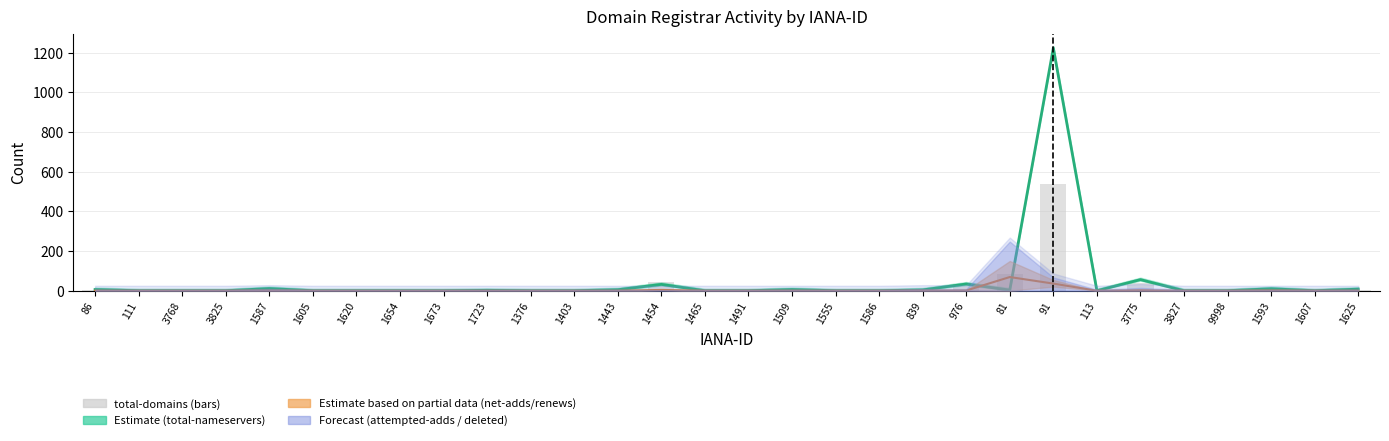

How many values exceed 0?

13